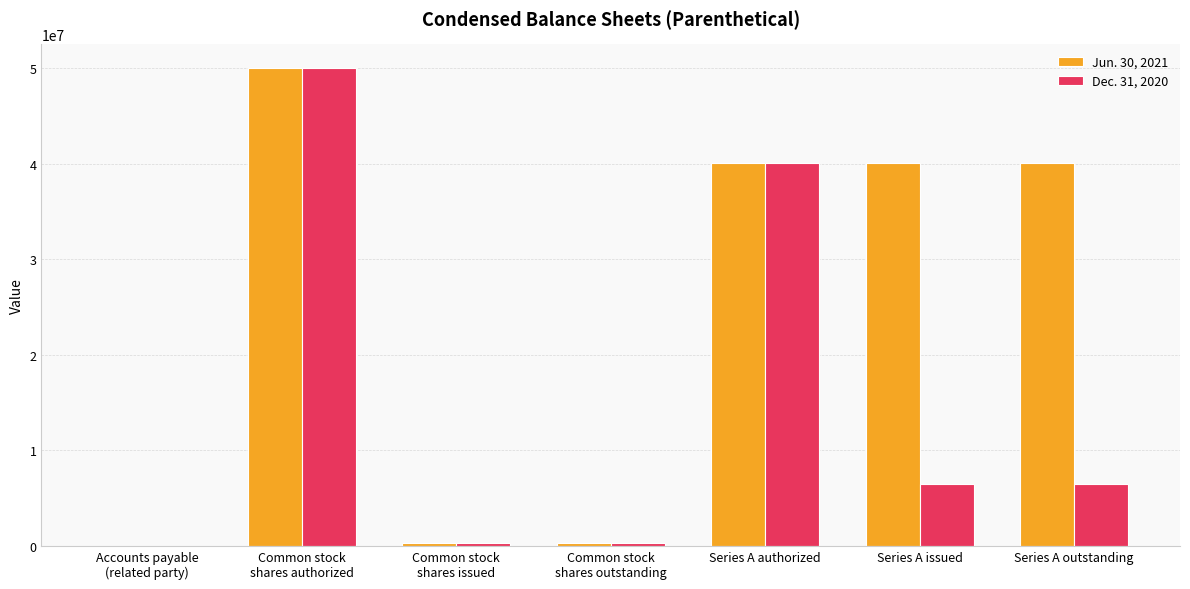

Which series has the largest total across all categories?

Jun. 30, 2021